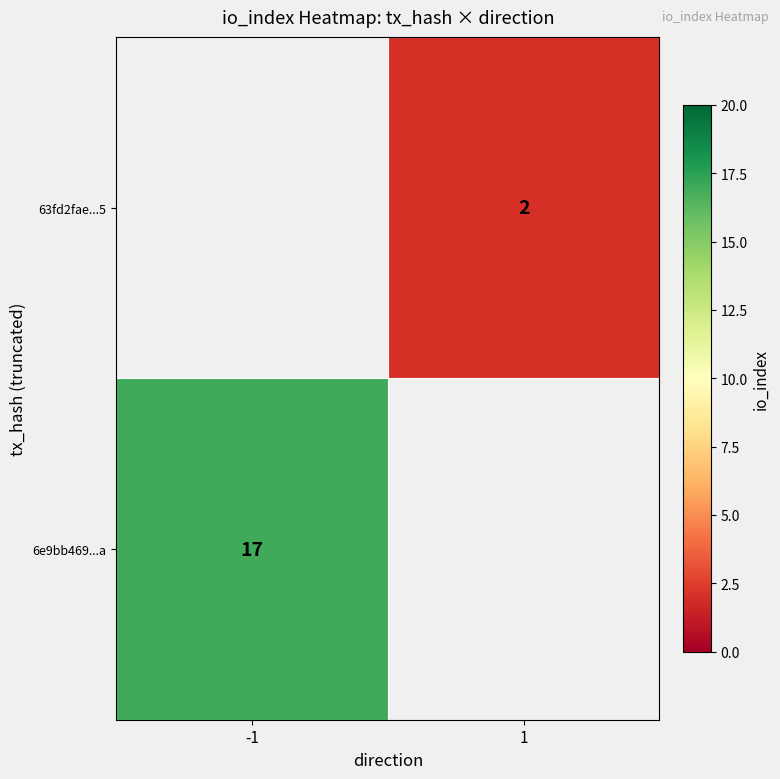

Is it true that 6e9bb469...a equals 17 at -1?

True